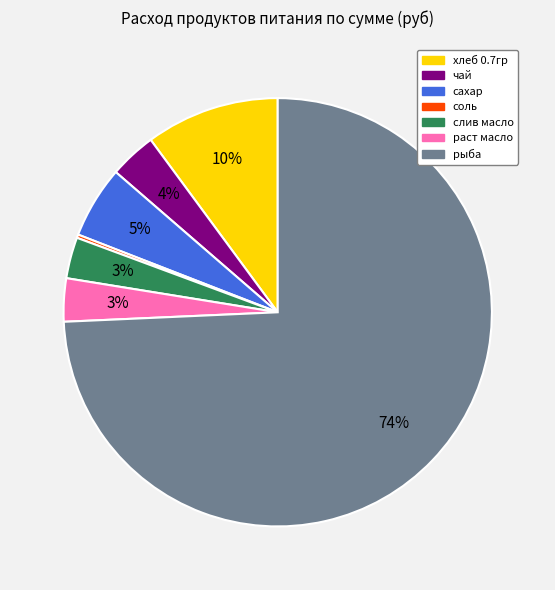

What percentage is the раст масло slice, to the nearest percent?

3%